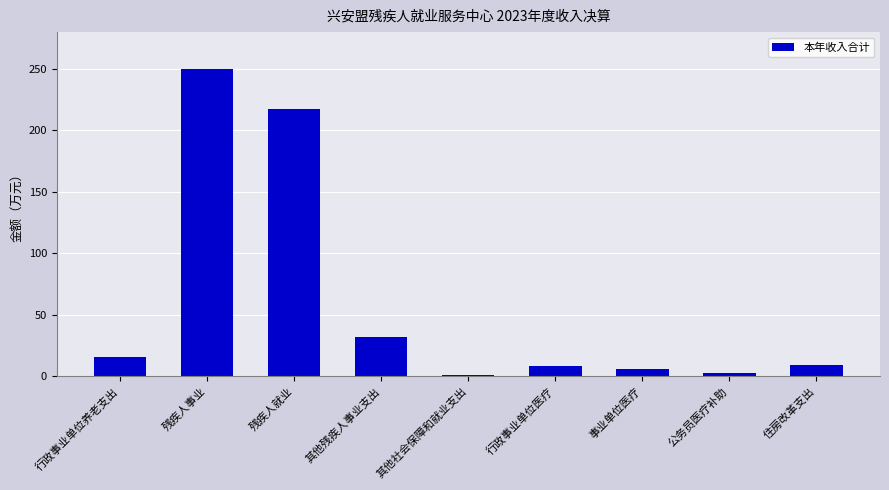

What is the approximate value at 住房改革支出?

8.9